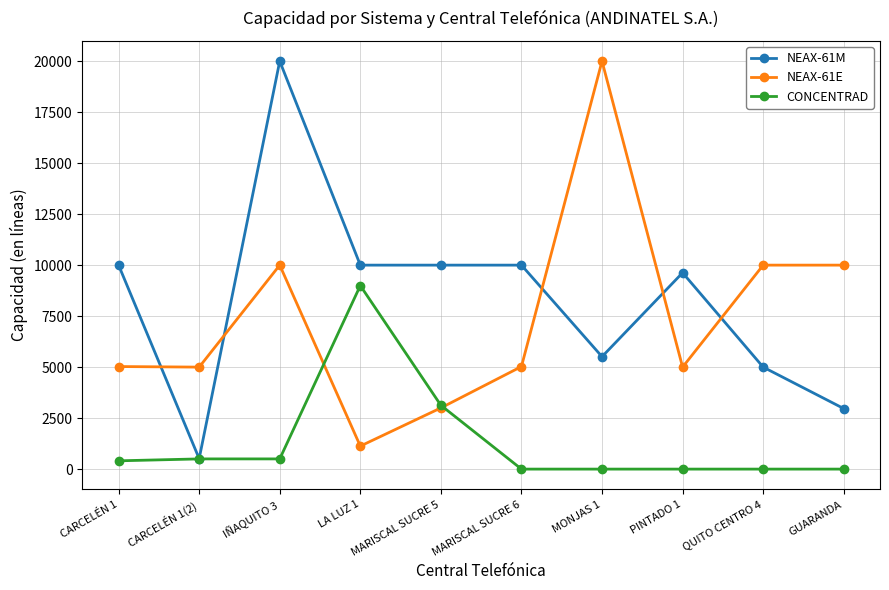

What position from the right is CARCELÉN 1?

10